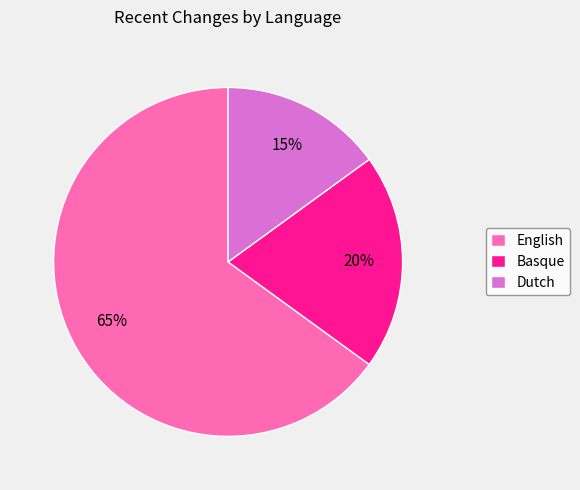

True or false: Basque accounts for 20% of the total.

True